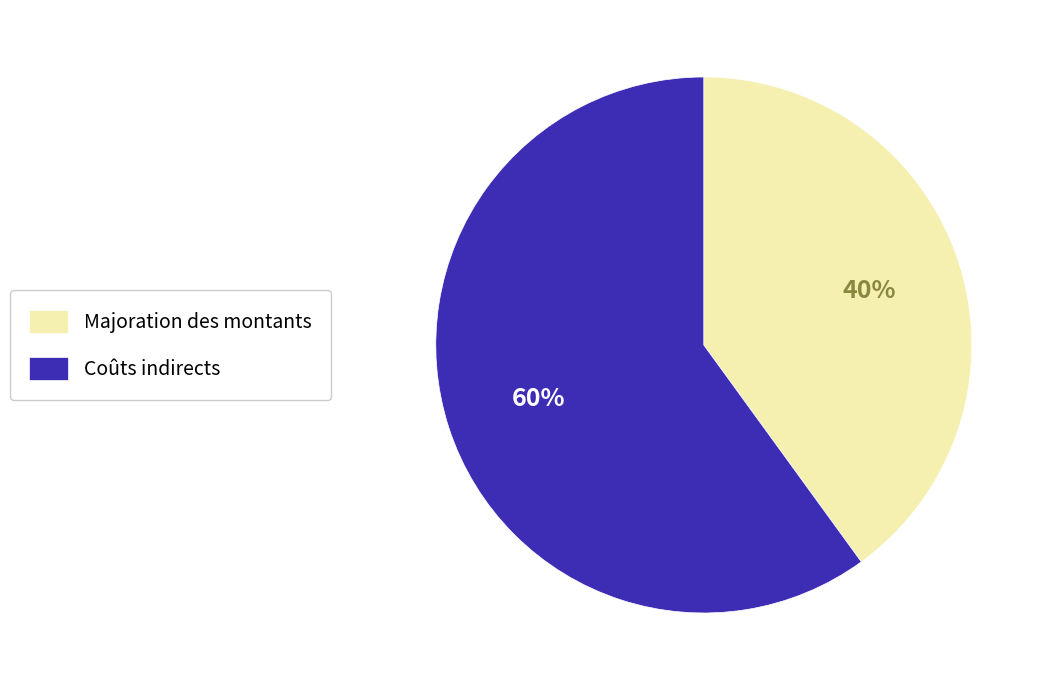

Which category has the biggest portion of the pie?

Coûts indirects